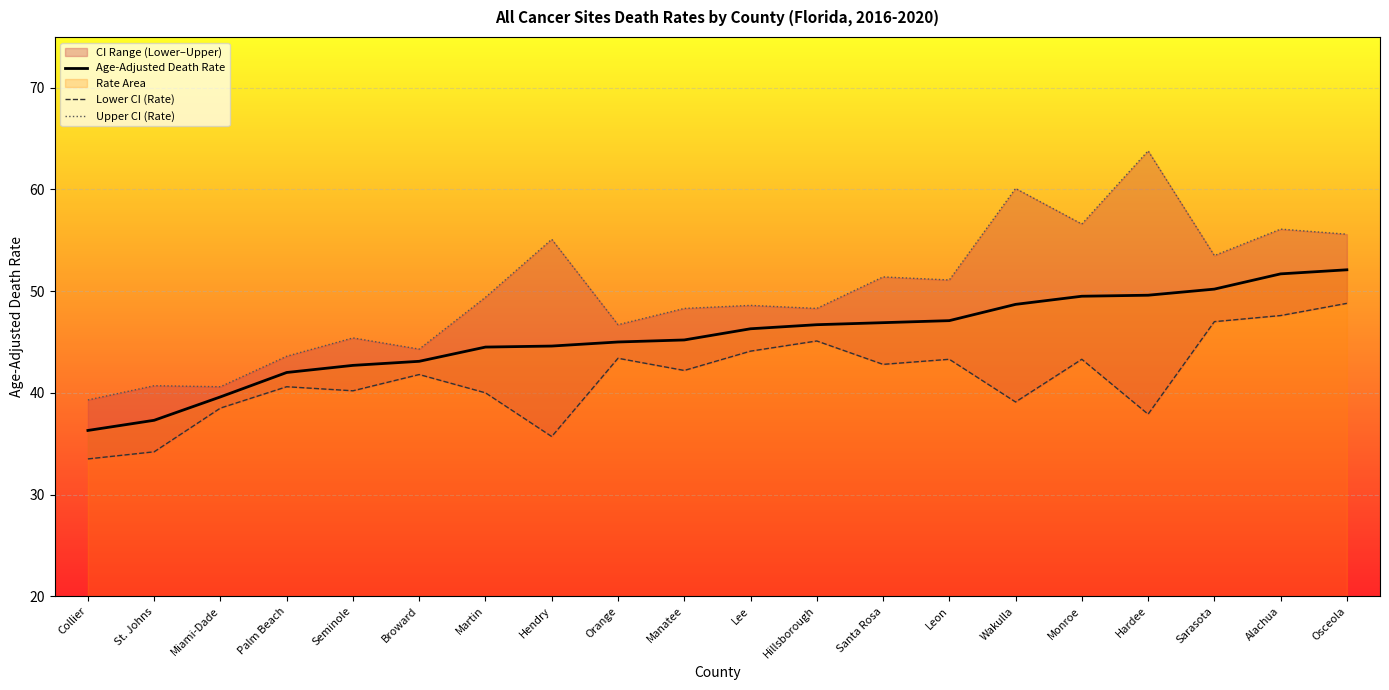

Which category has the highest value in the Lower CI (Rate) series?

Osceola